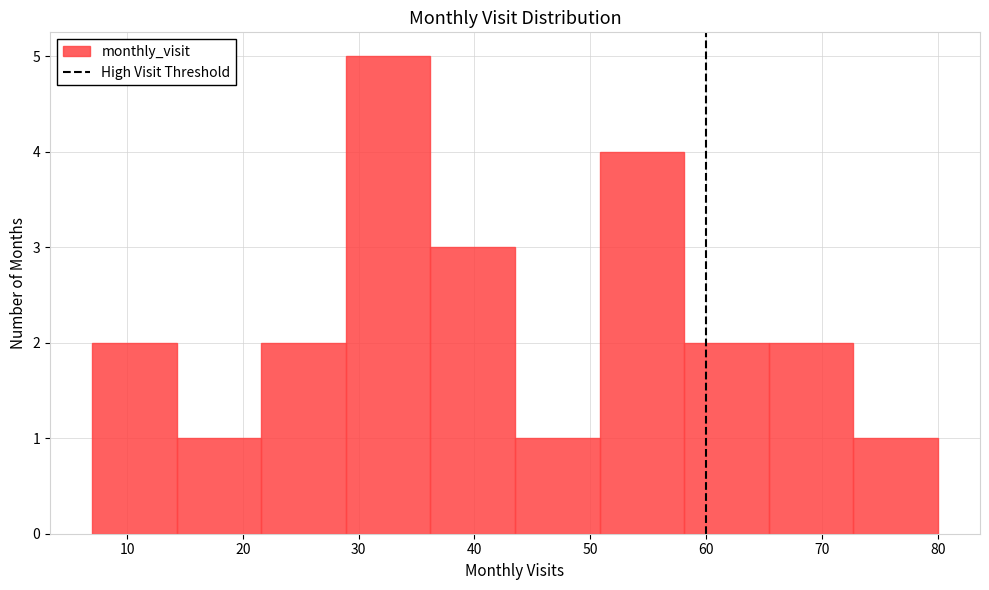

How tall is the bar that spans 43.5 to 50.8 on the x-axis? Neither the bar edges nor the heights are printed on the chart, so give them approximately, as read against the axes.

1